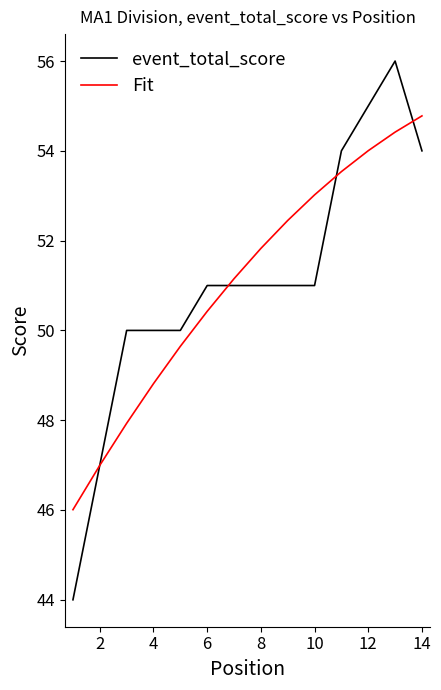

True or false: Fit and event_total_score cross at least once.

True